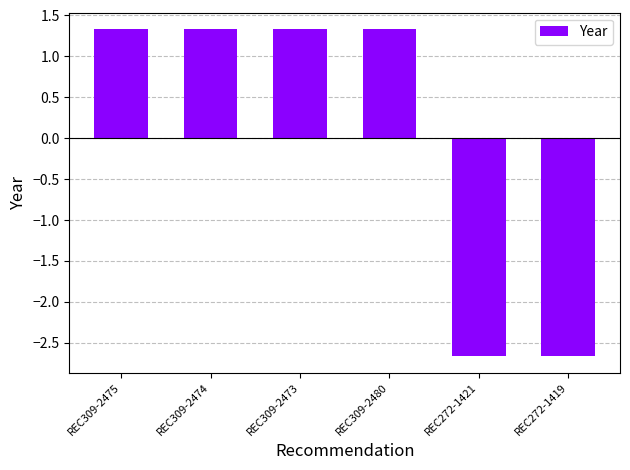

At which label does the data first exceed 1?

REC309-2475